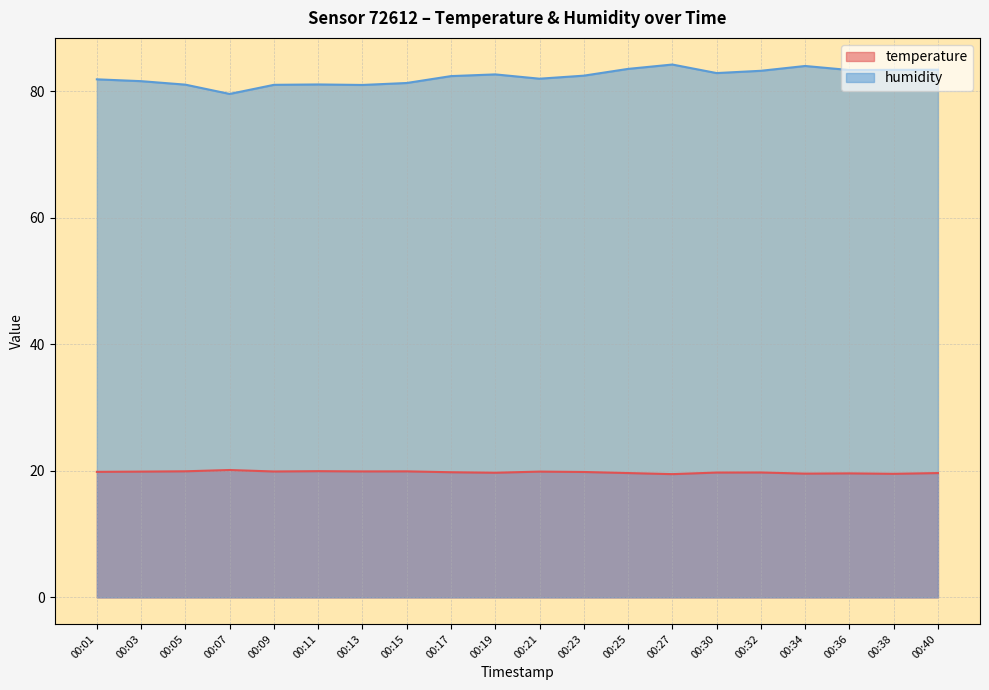

What is the sum of the humidity values at 00:23 and 00:40?

165.9